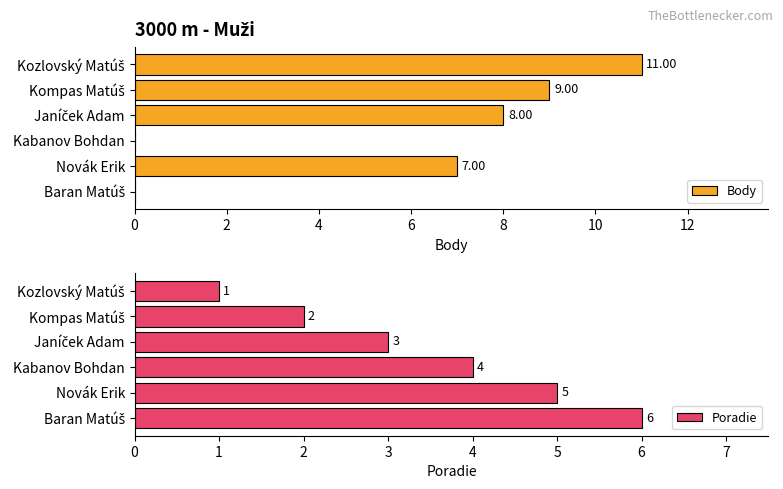

True or false: Poradie has a value of 5 at Kabanov Bohdan.

False